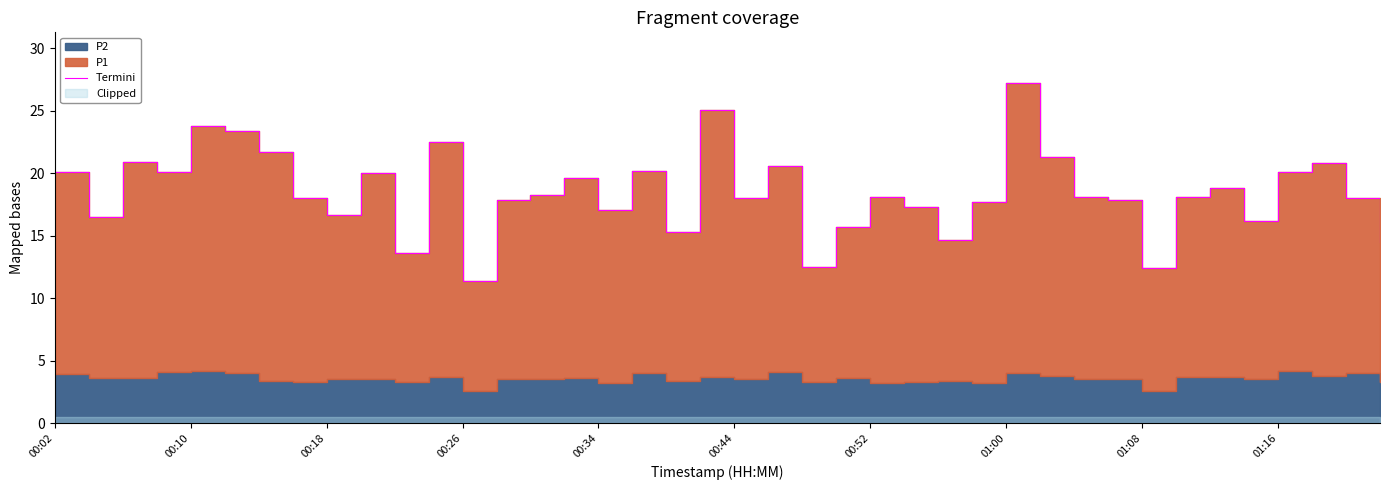

At which category does the chart reach its minimum across all series?

00:26